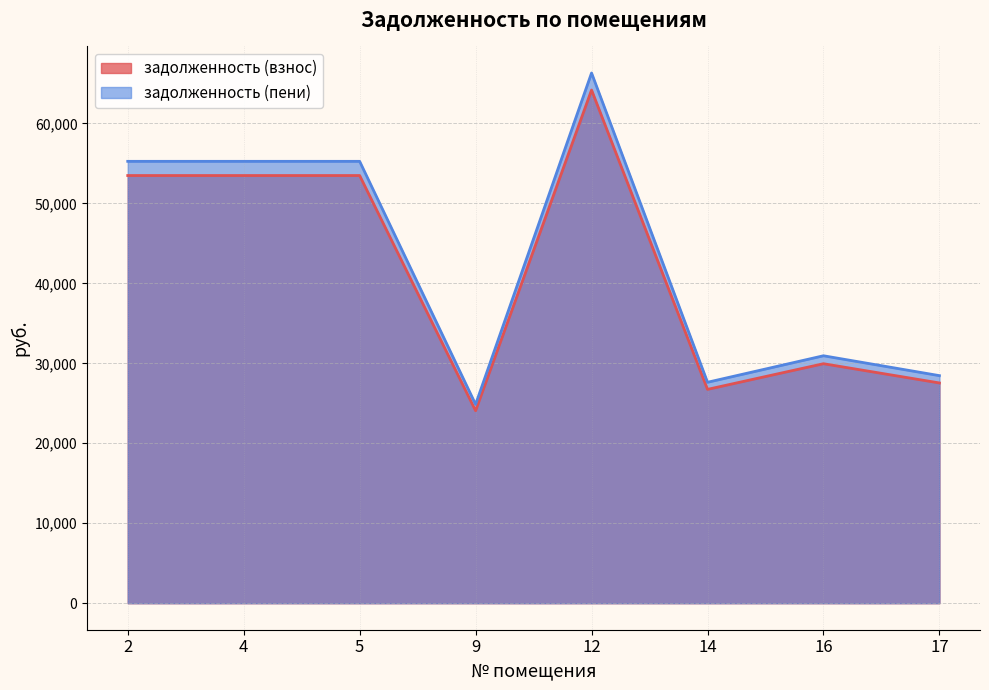

What is the minimum value for задолженность (пени)?

24867.0